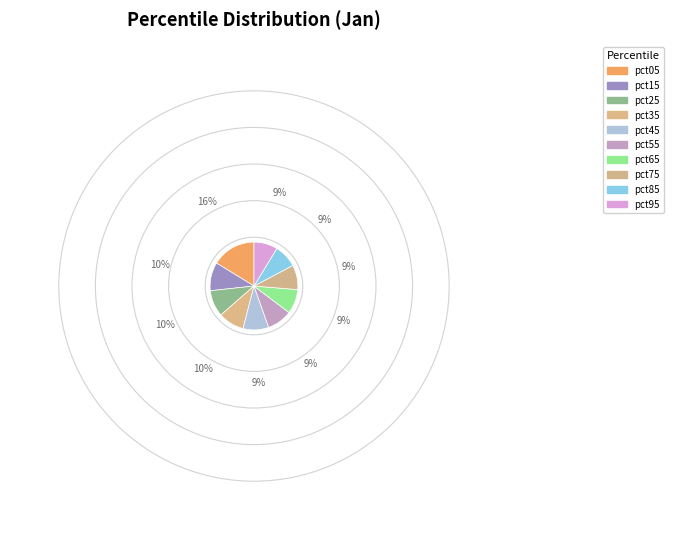

The pct35 slice represents 20% of the pie. True or false?

False